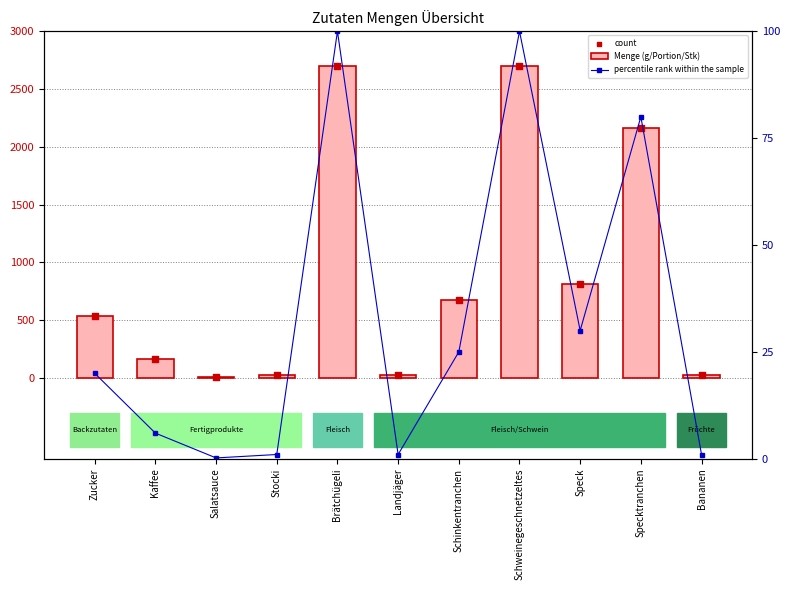

What is the total value across all series at Schinkentranchen?

1375.0